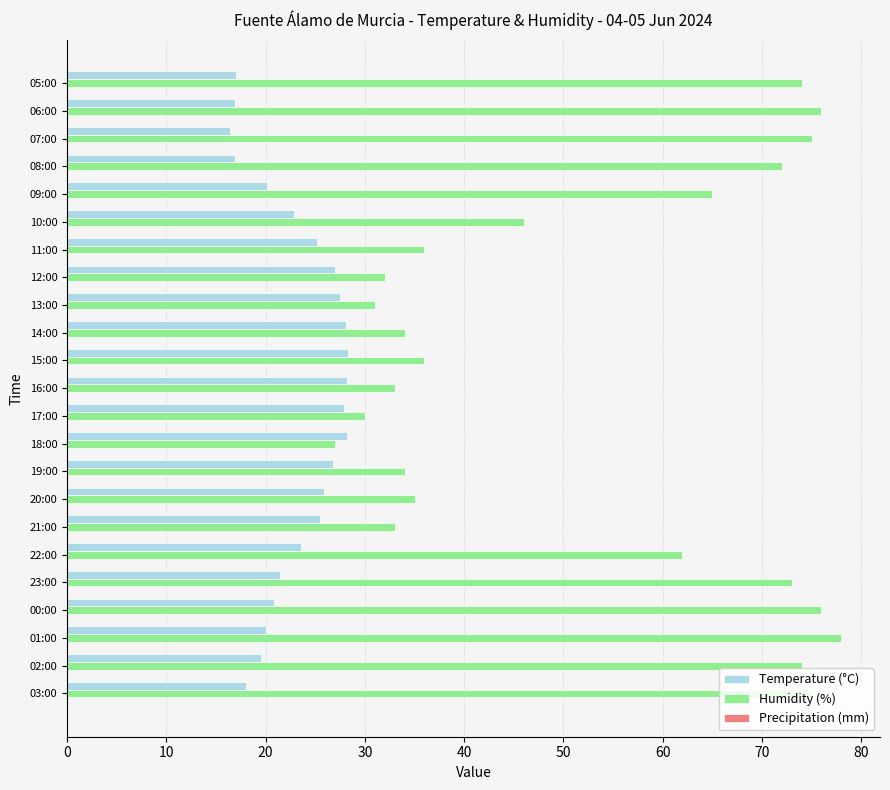

Between 19:00 and 08:00, which series saw the biggest shift?

Humidity (%)